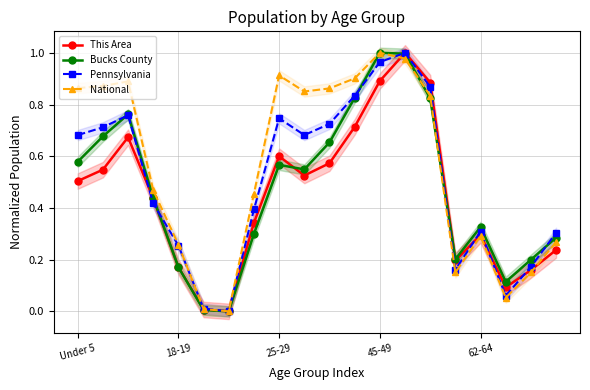

Is it true that Bucks County equals 0.3 at 19?

True